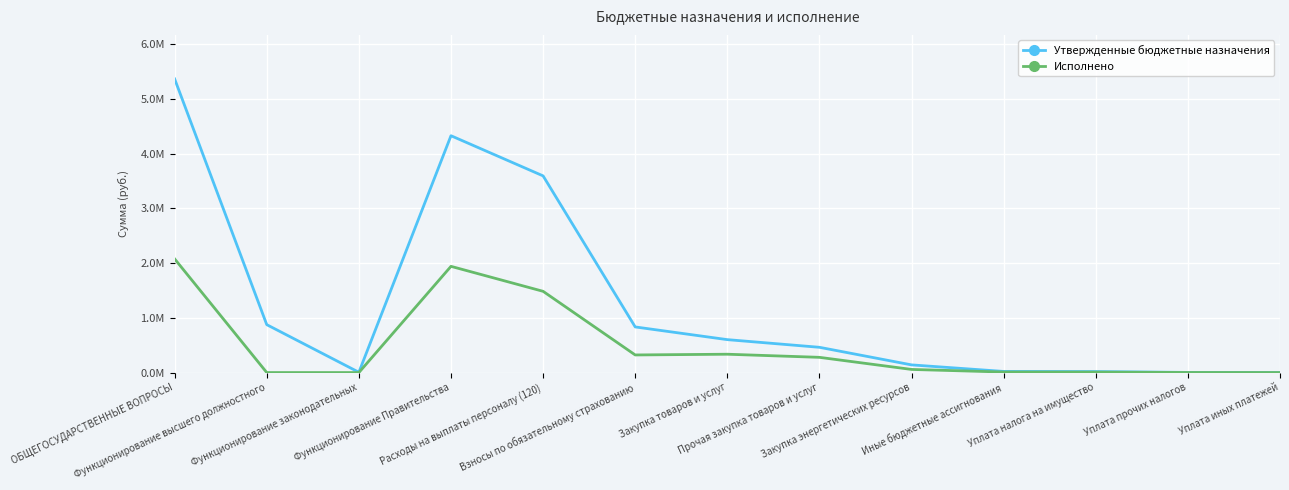

In Утвержденные бюджетные назначения, how many points are higher than both neighbors (excluding endpoints)?

1